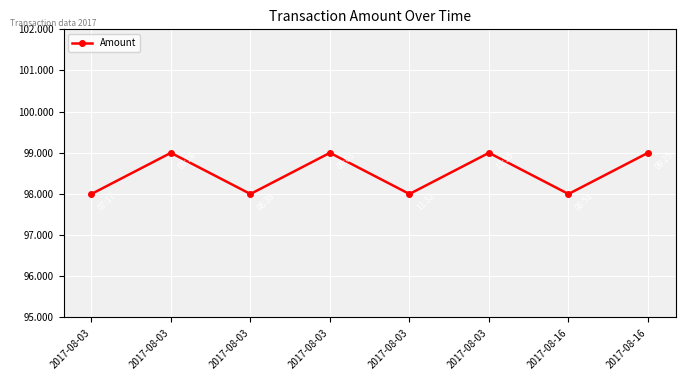

How many interior local peaks (higher than both neighbors) does the data have?

3